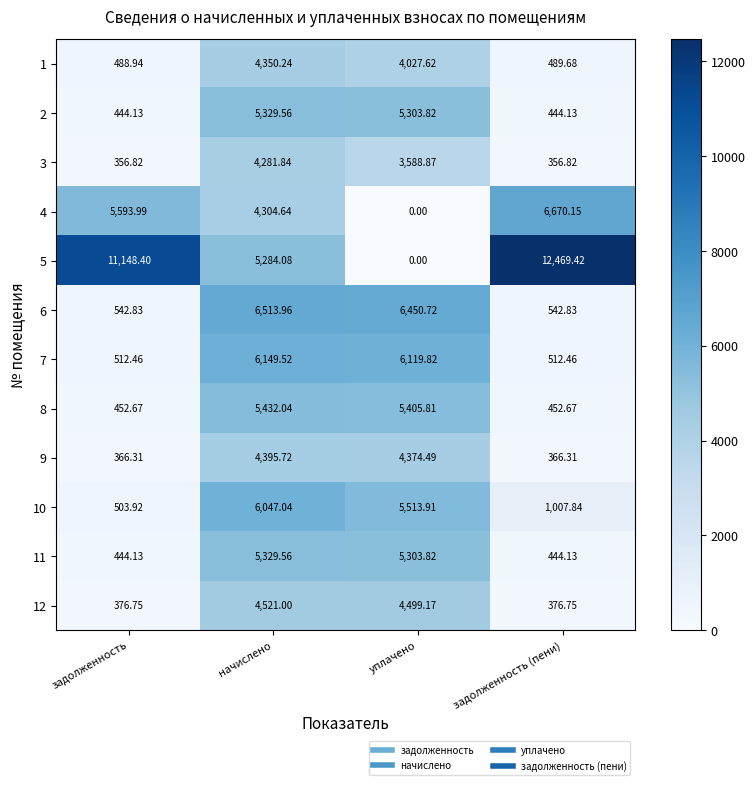

How many data points in 7 are above 6119?

2